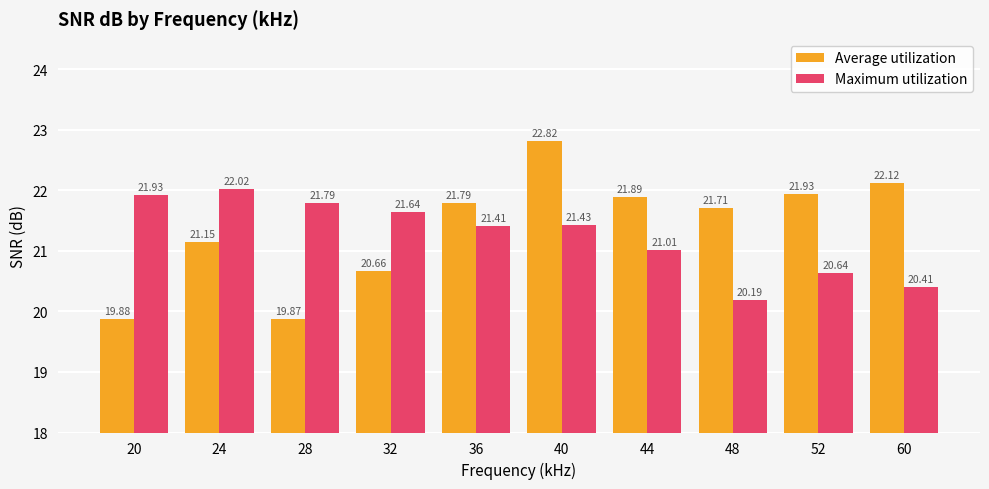

What is the approximate value of Average utilization at 48?

21.7